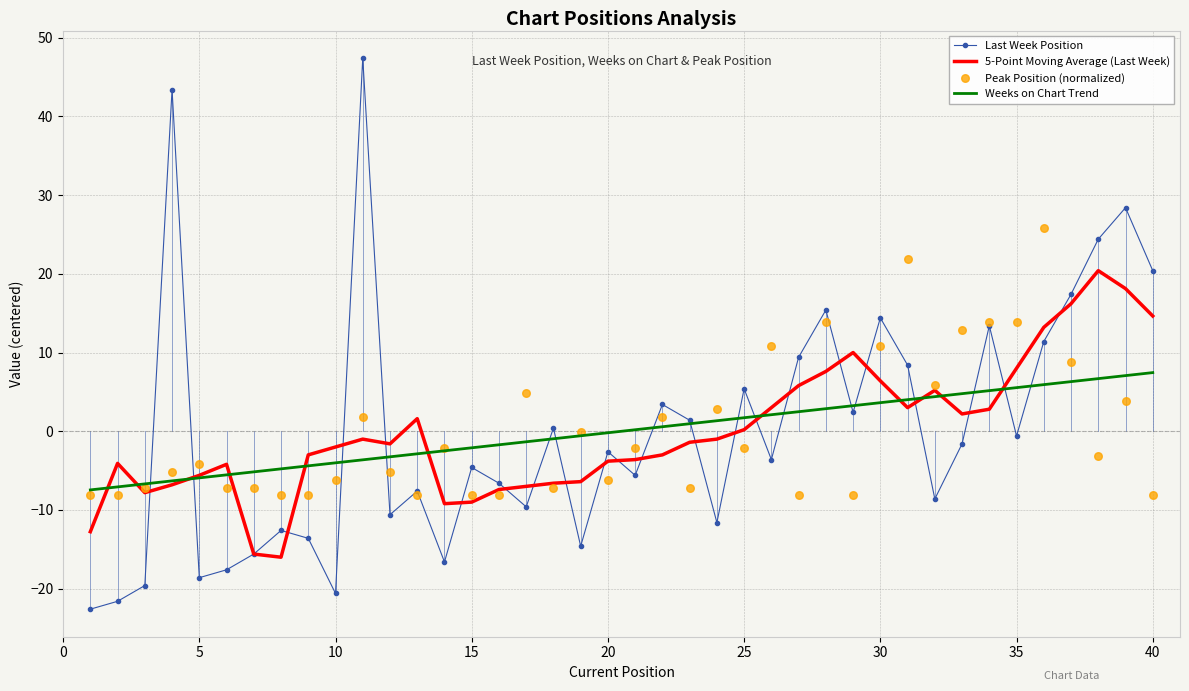

The Weeks on Chart Trend series shows -4.0 at 10. True or false?

True